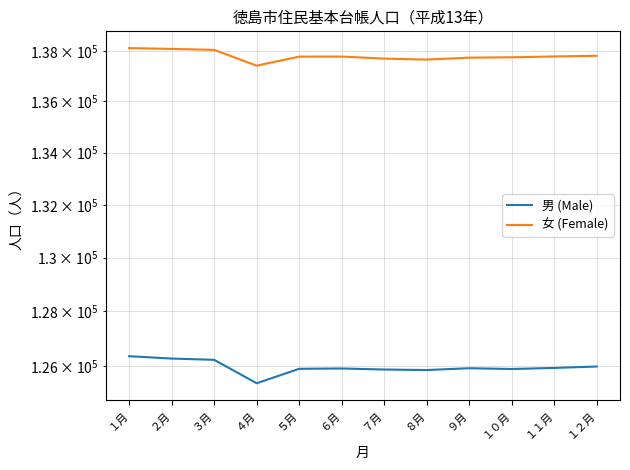

Which has a higher value, １月 or １０月?

１月